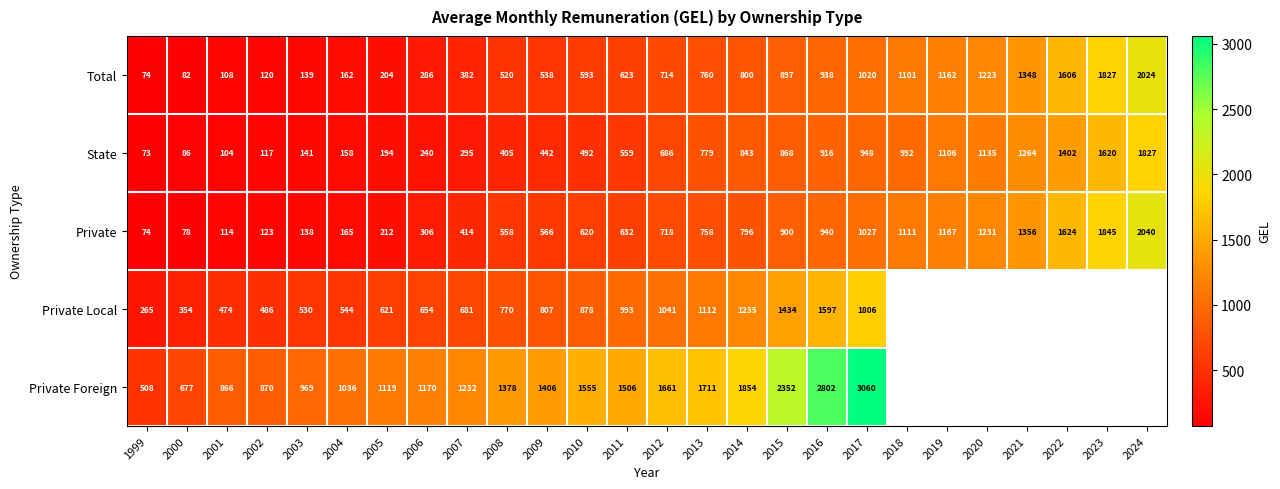

Is the value of Private Foreign at 2000 greater than the value of Total at 2013?

No